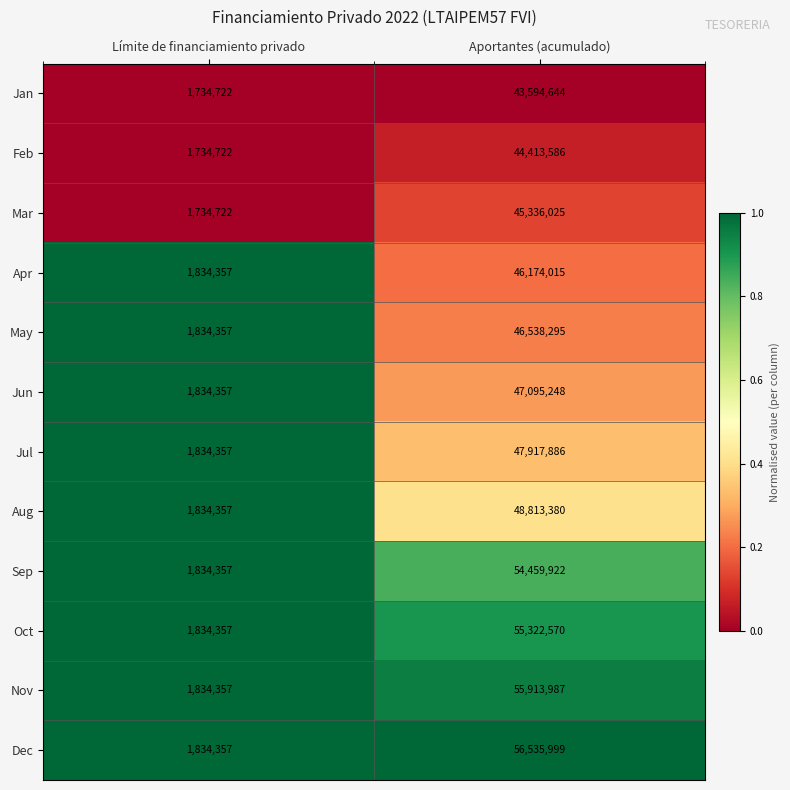

Which series changed the most between Límite de financiamiento privado and Aportantes (acumulado)?

Dec